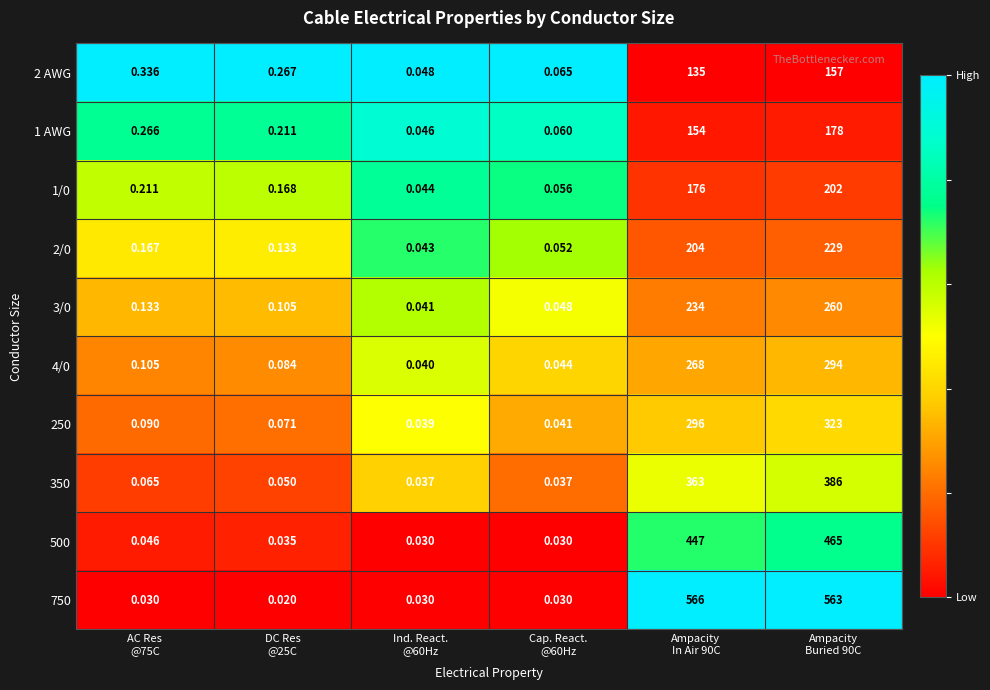

Rank the series at Ampacity In Air 90C from lowest to highest value.

2 AWG, 1 AWG, 1/0, 2/0, 3/0, 4/0, 250, 350, 500, 750